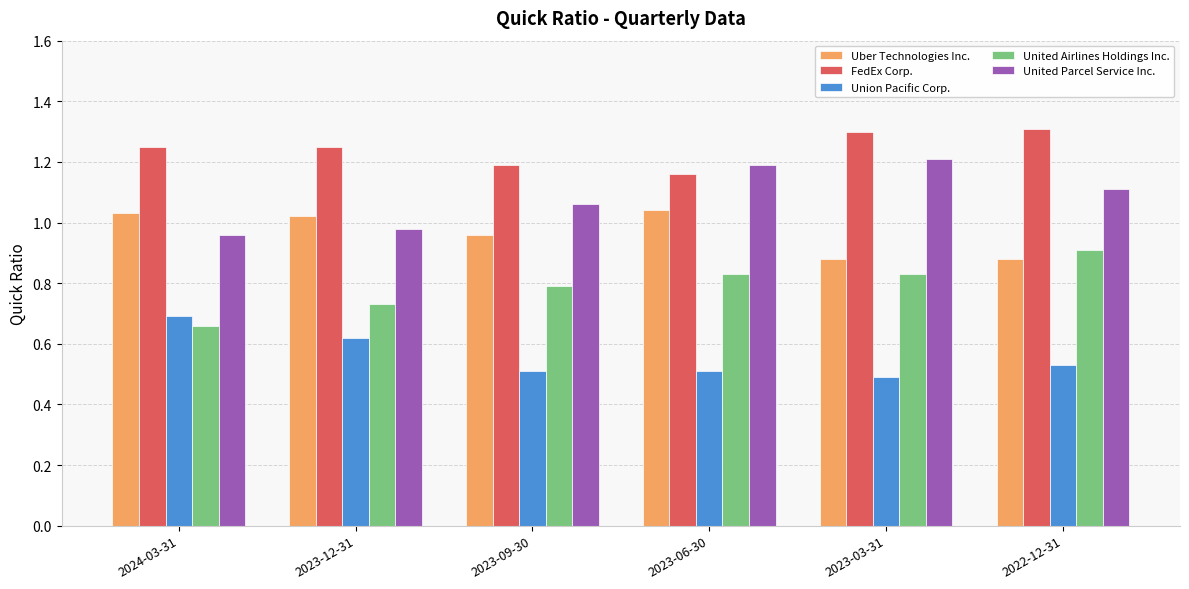

What is the maximum value for FedEx Corp.?

1.3